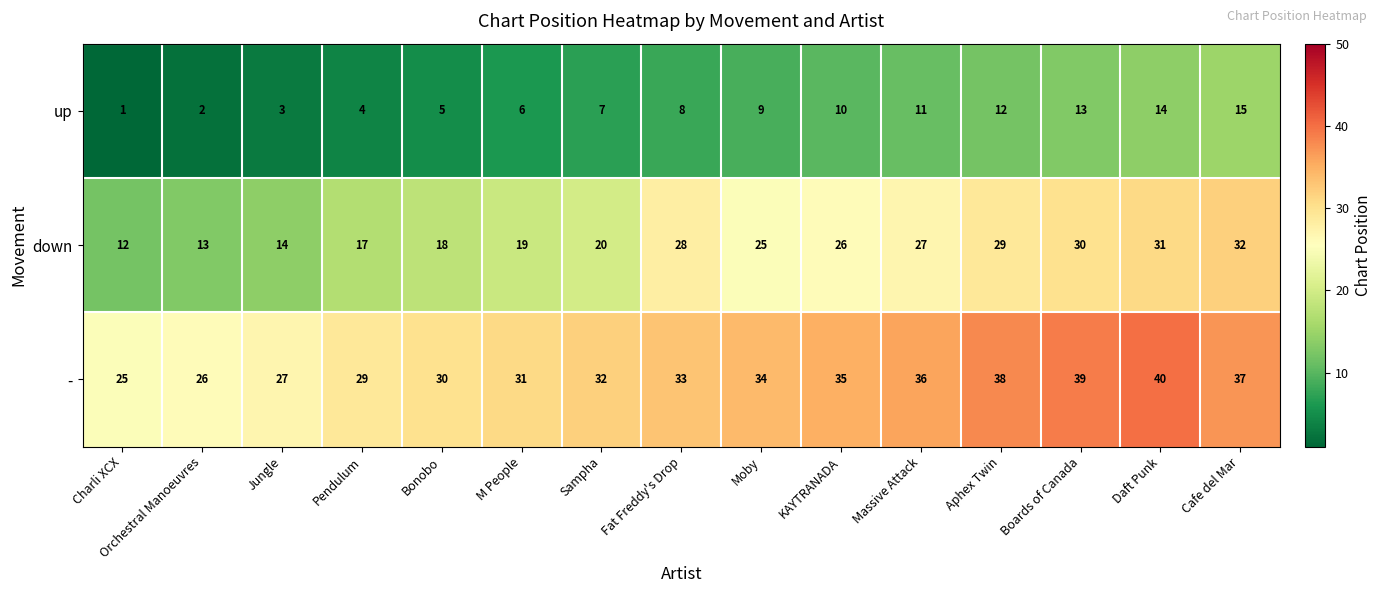

What is the difference between the maximum and minimum values in the - series?

15